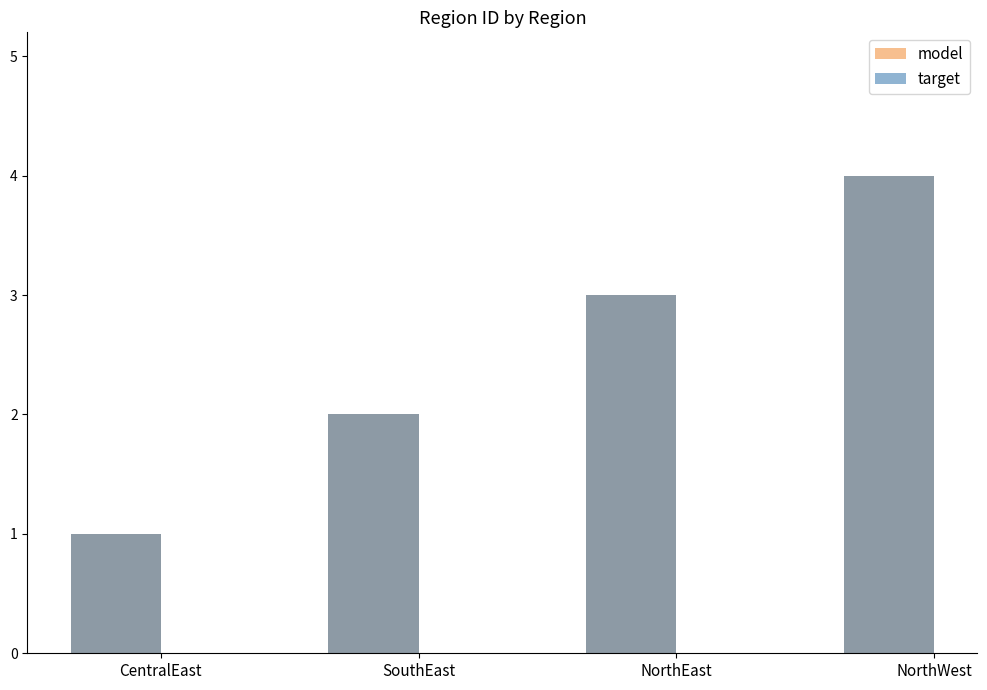

What are all the series names shown in the legend?

model, target